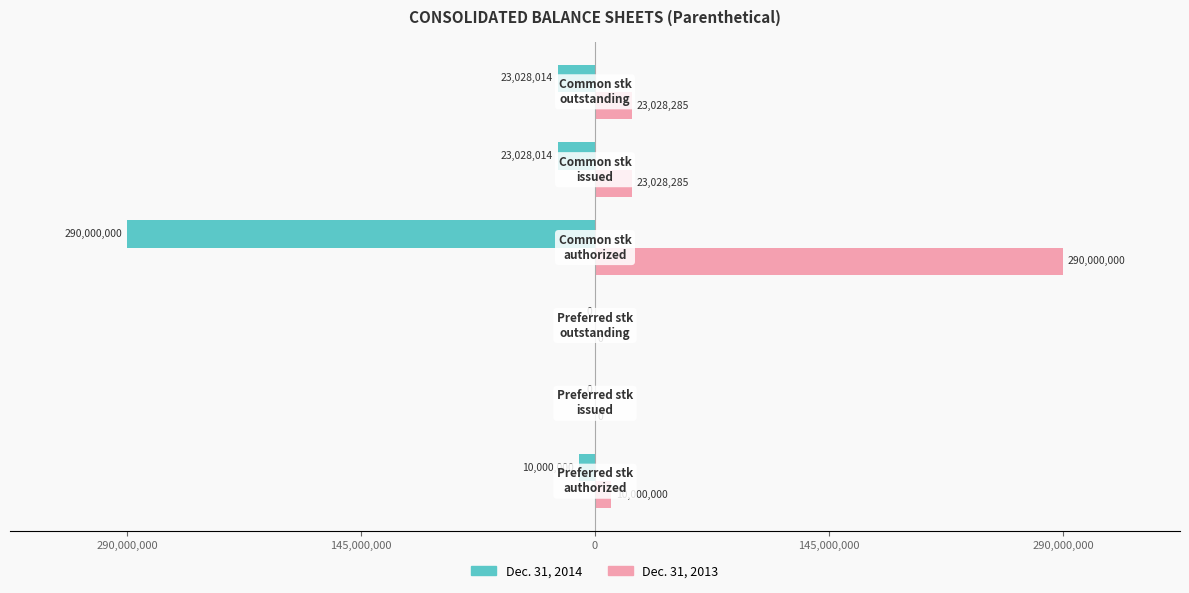

What are all the series names shown in the legend?

Dec. 31, 2014, Dec. 31, 2013